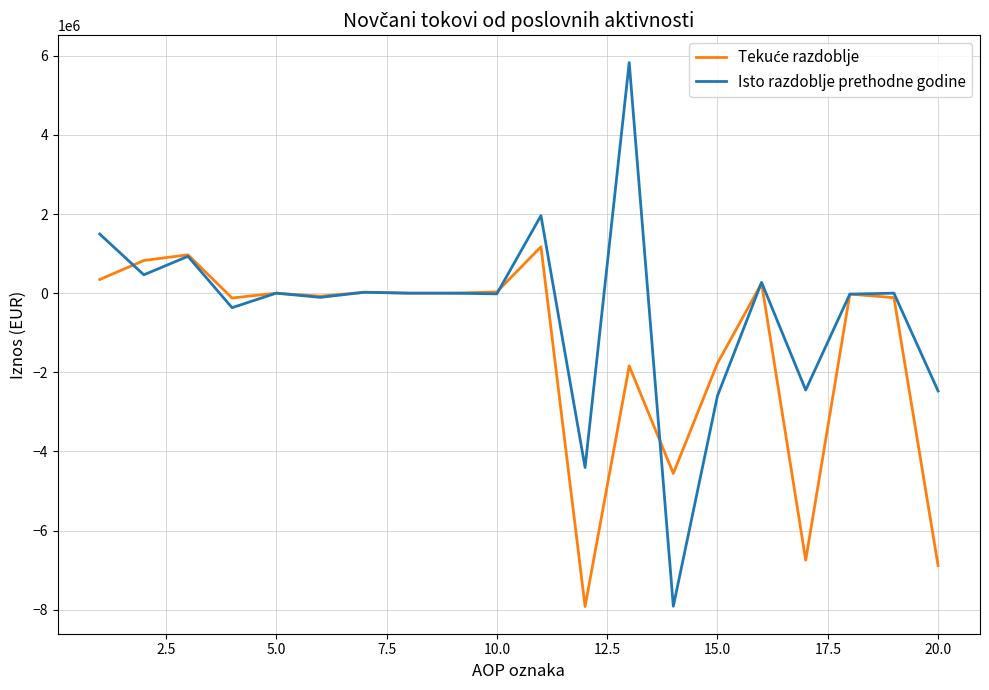

What is the maximum value shown in the chart?

5828636